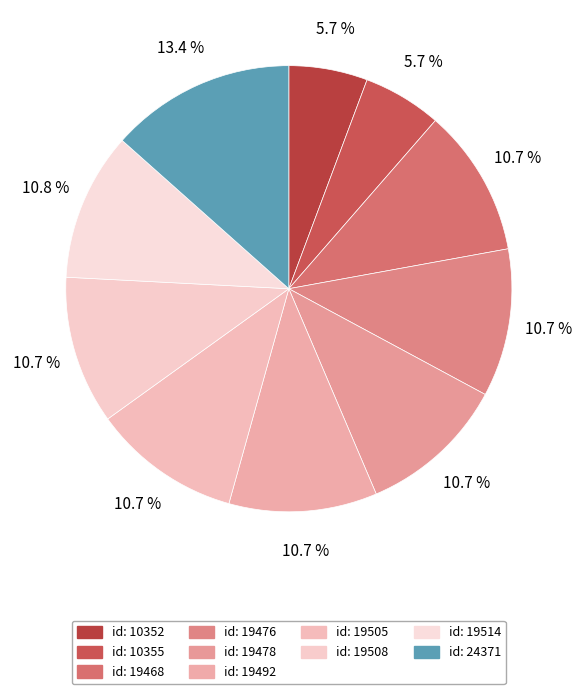

How many segments does this pie chart have?

10